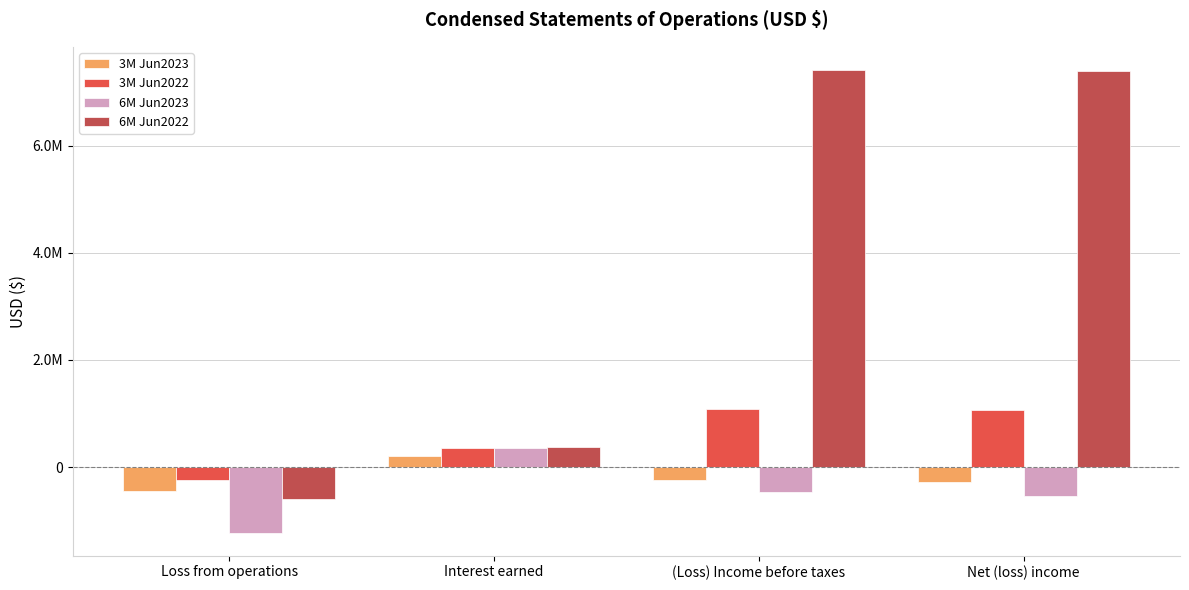

What is the difference between the second highest and second lowest values in the 6M Jun2022 series?

7018098